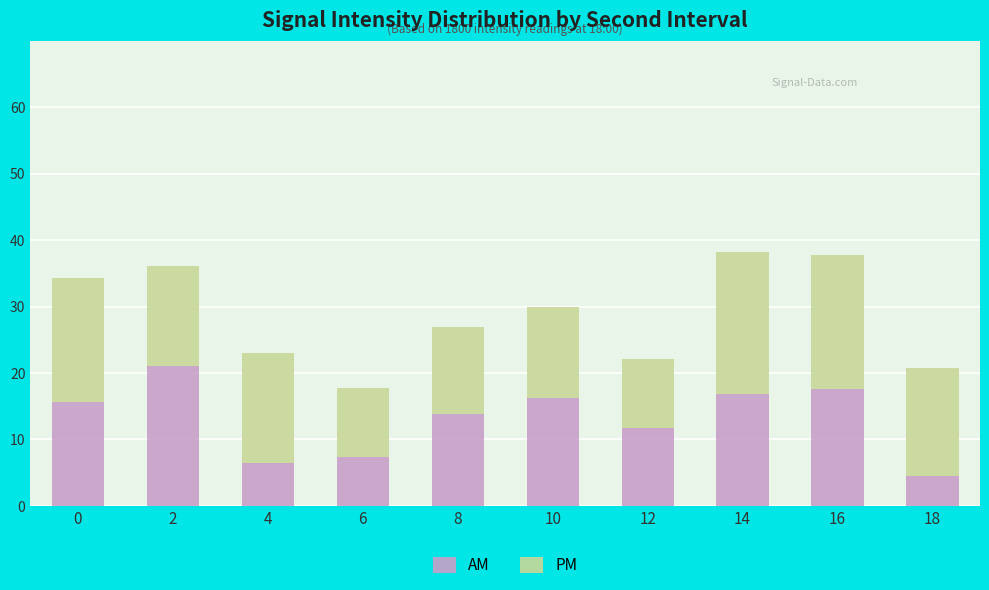

What is the approximate value of AM at 0?

15.7